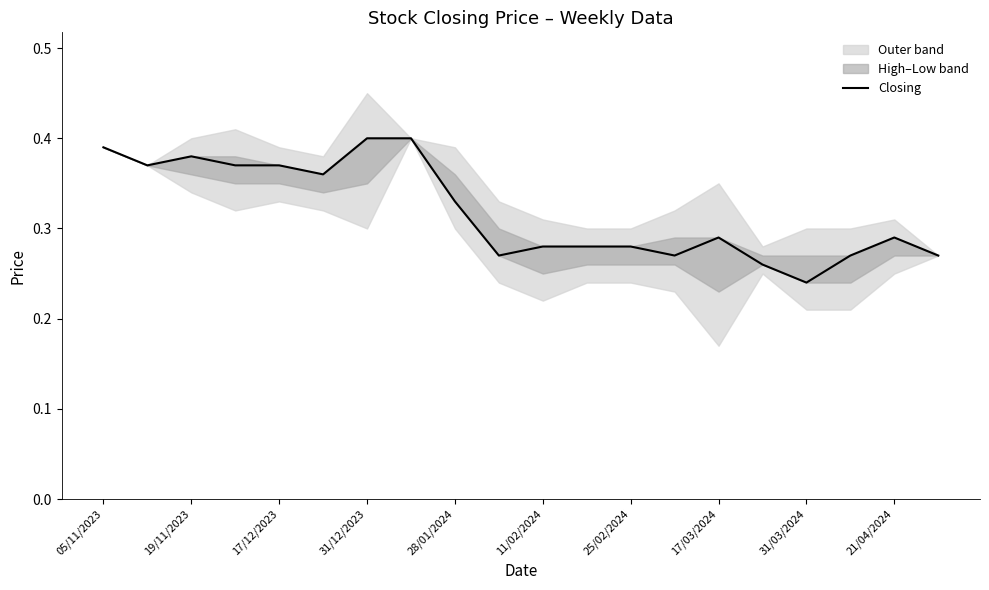

Is it true that Closing equals 0.5 at 17/12/2023?

False